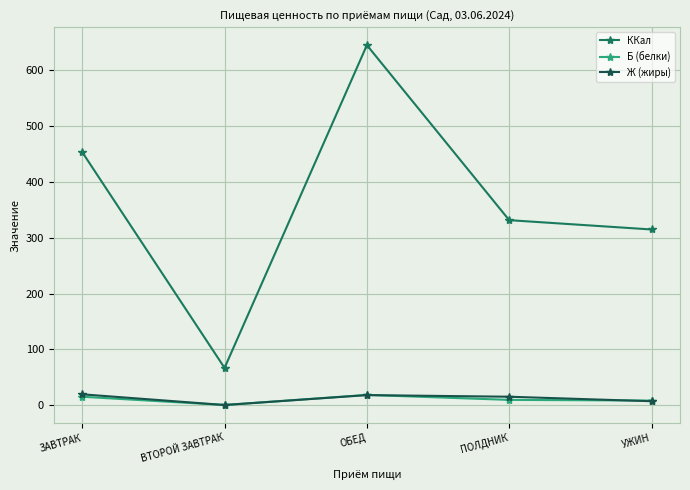

At which category does the chart reach its peak across all series?

ОБЕД